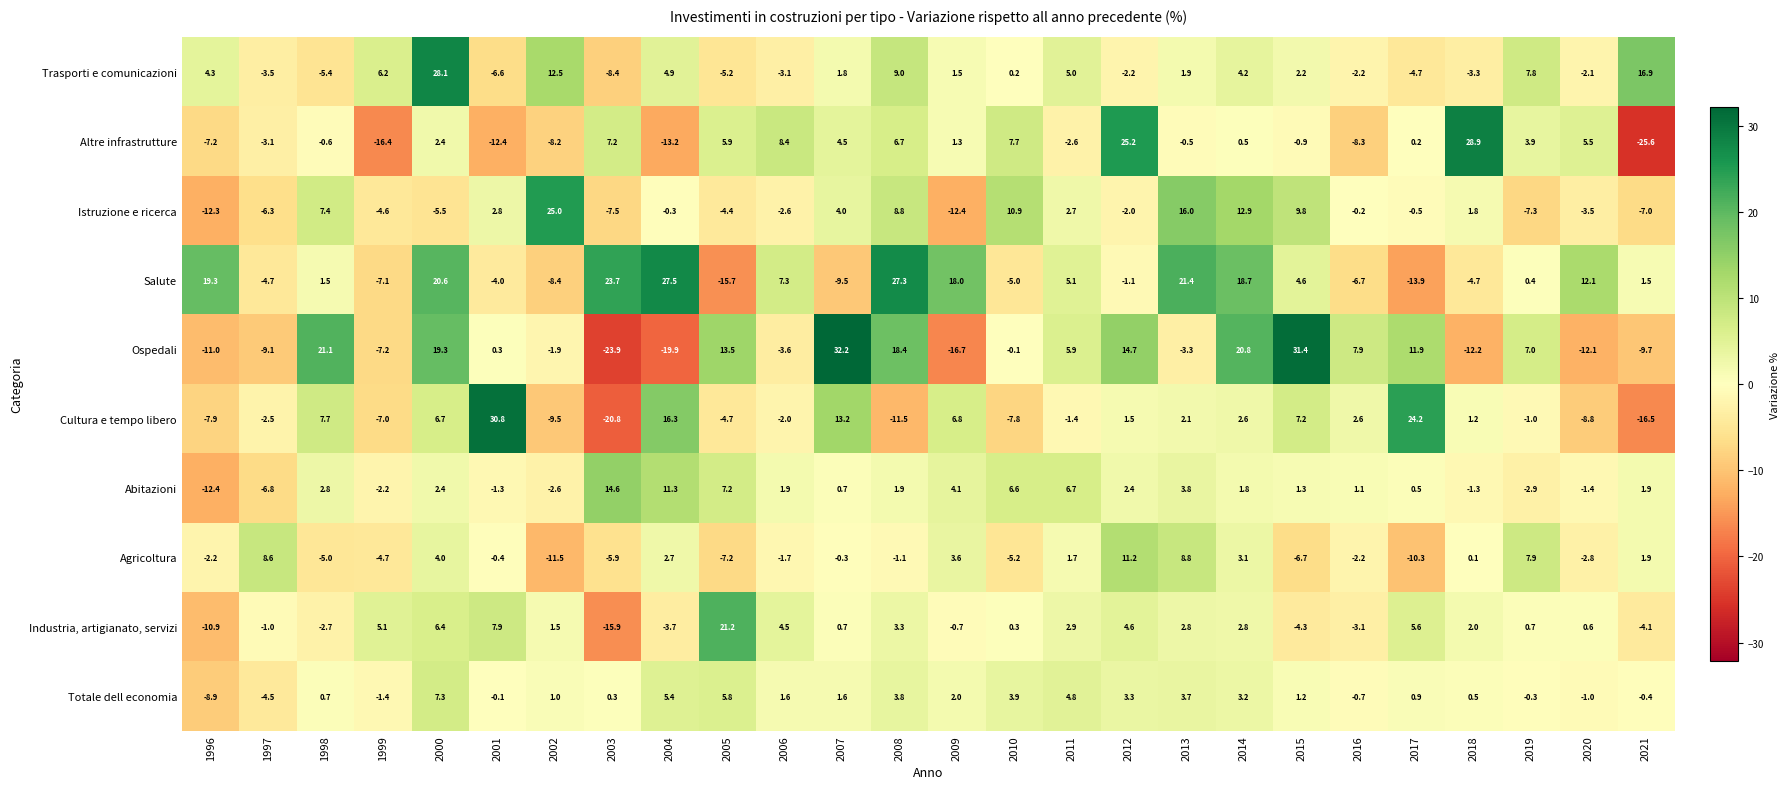

What is the average value of the Totale dell economia series?

1.3